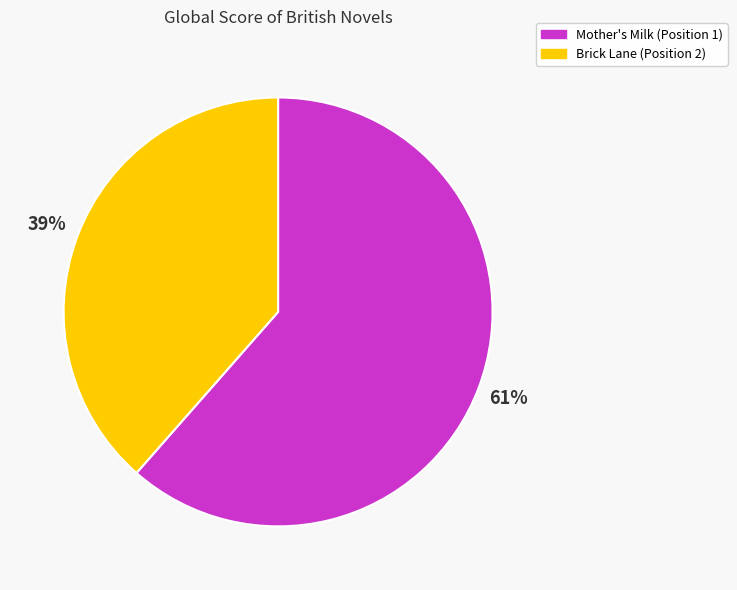

Does Mother's Milk account for over 50% of the chart?

Yes